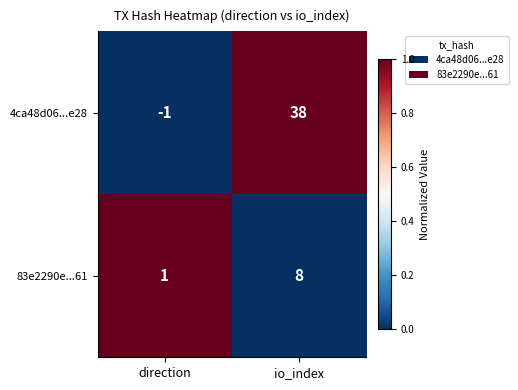

What is the total value across all series at direction?

0